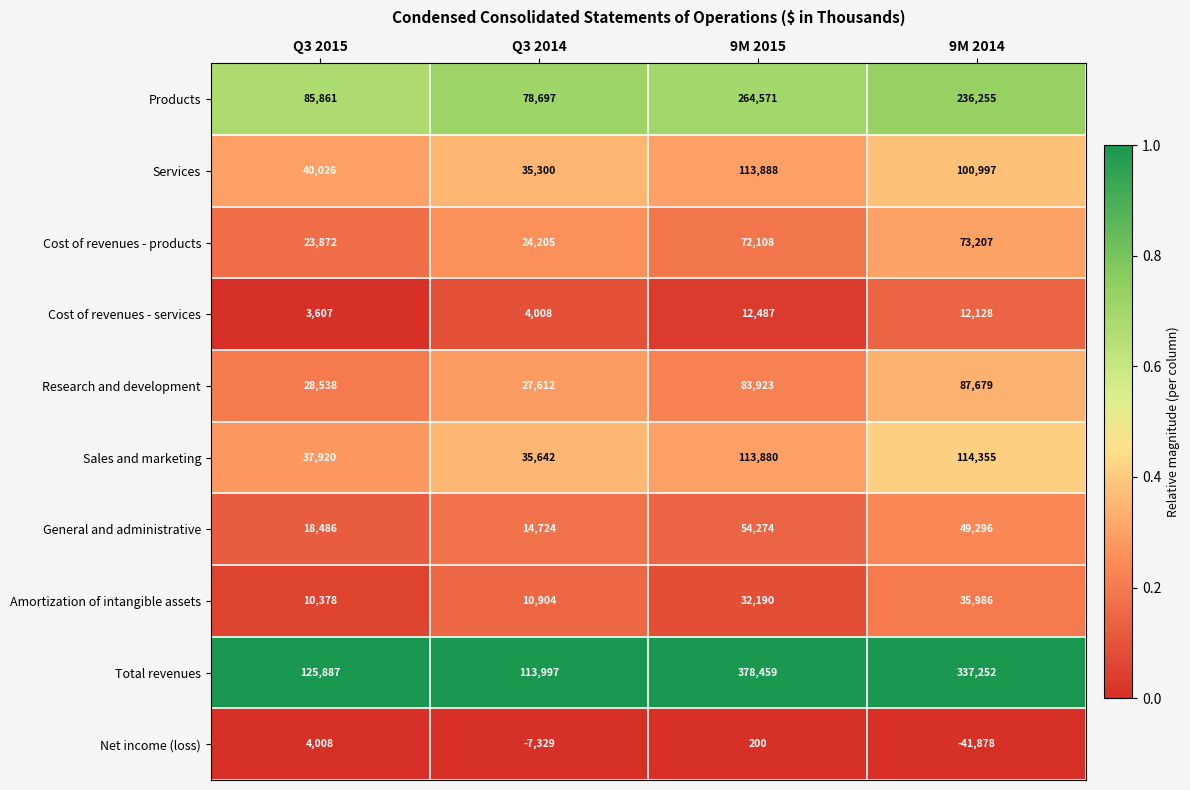

At which category is the sum across all series the highest?

9M 2015